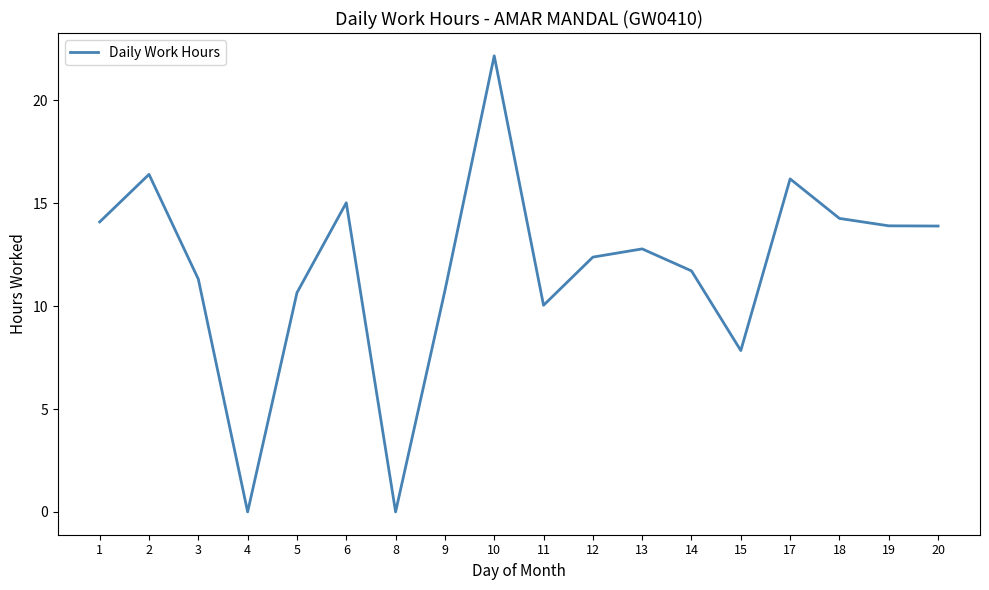

What value does the data have at 20?

13.9